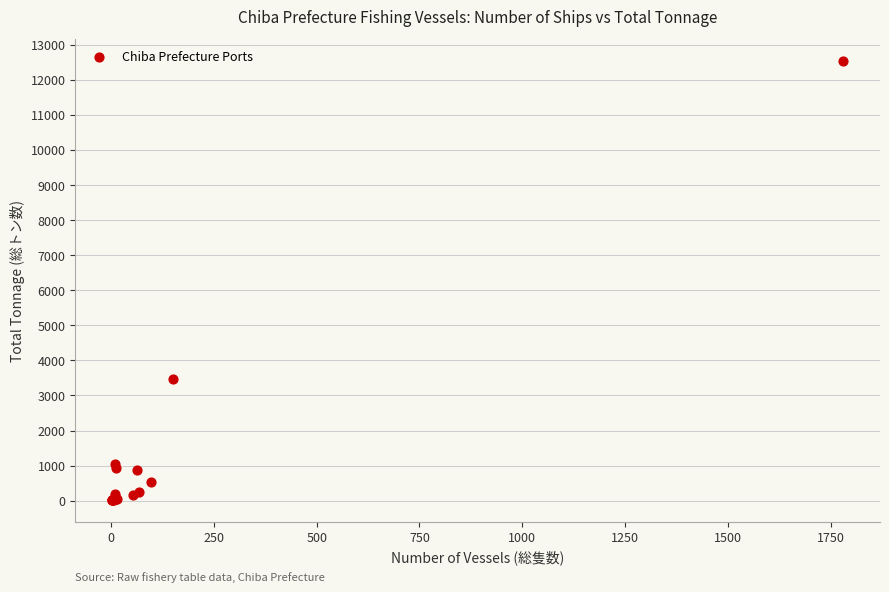

What Y value in the scatter plot is closest to 6275?

3465.0